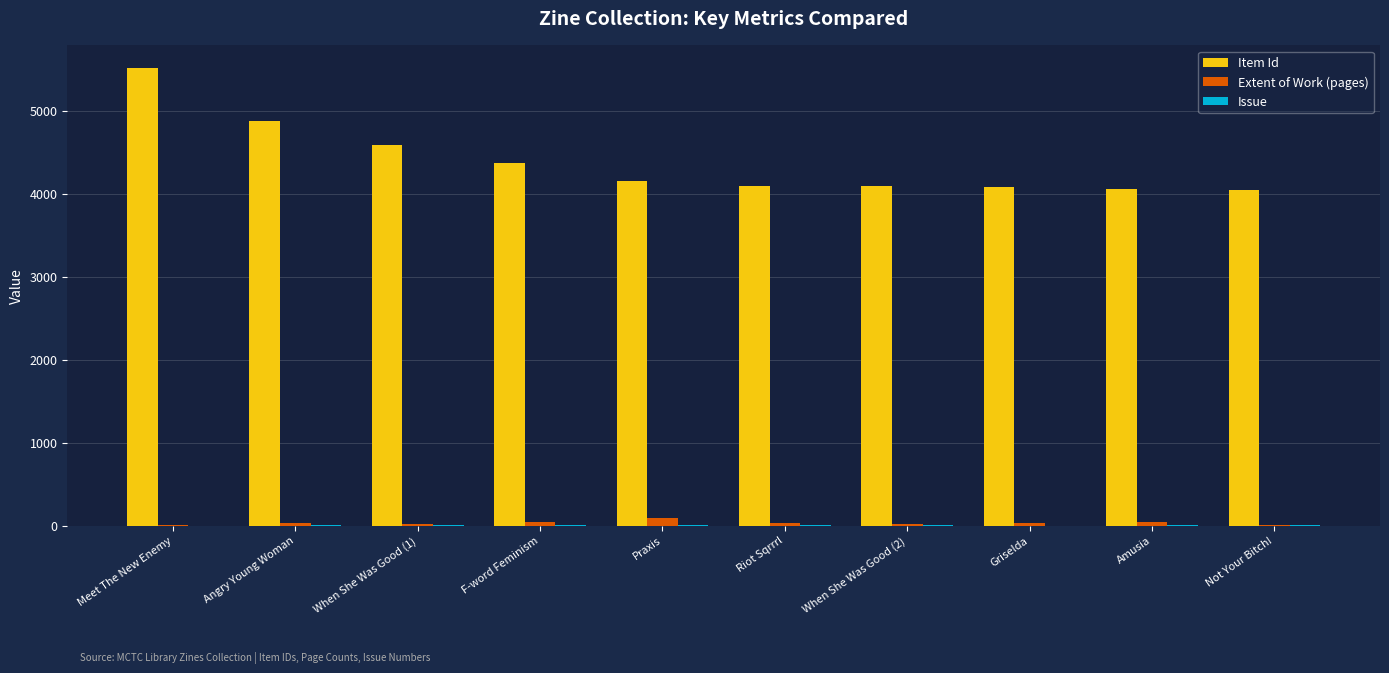

Which series has the largest total across all categories?

Item Id